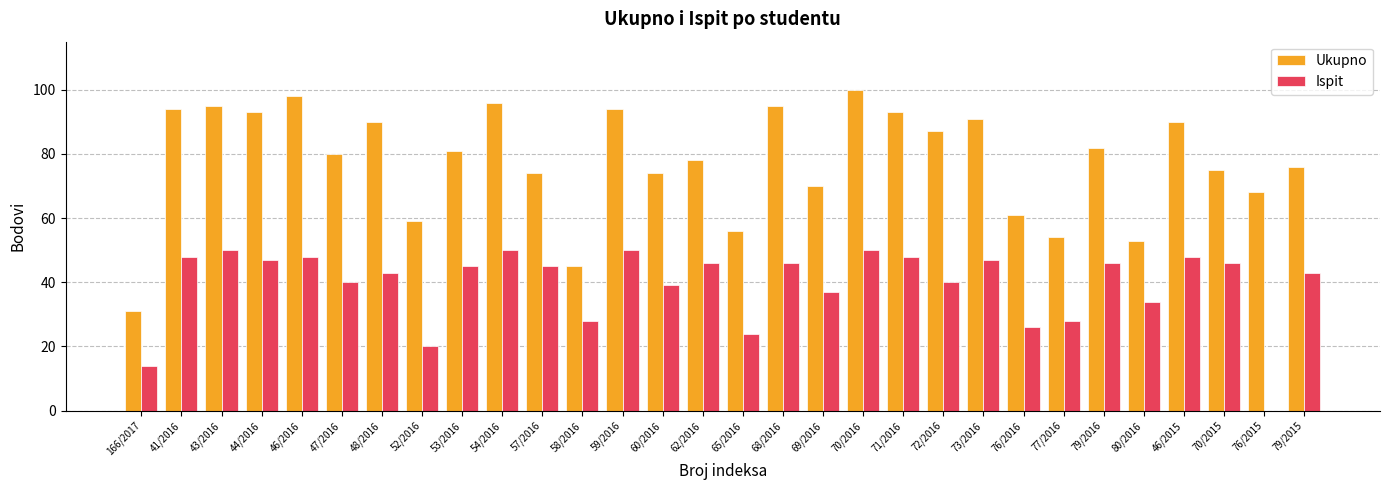

What is the average value of the Ispit series?

39